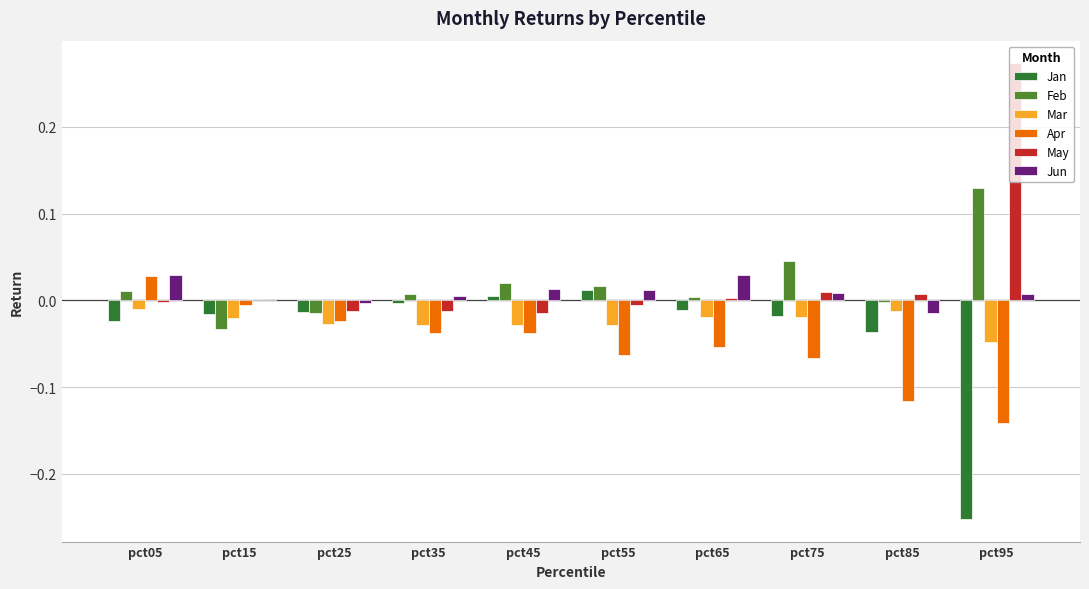

What is the sum of all Apr values?

-0.5